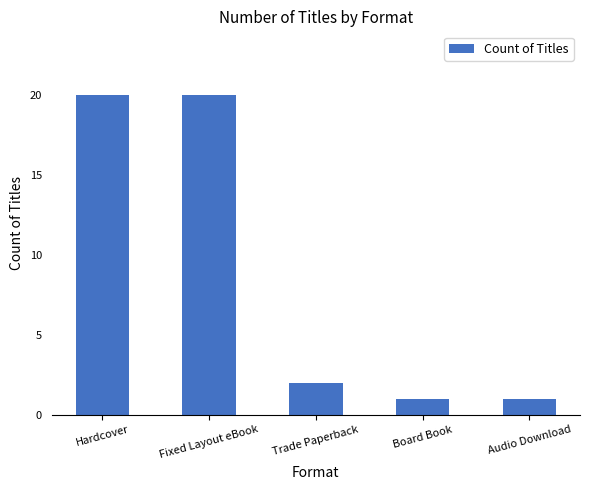

What is the average value?

9